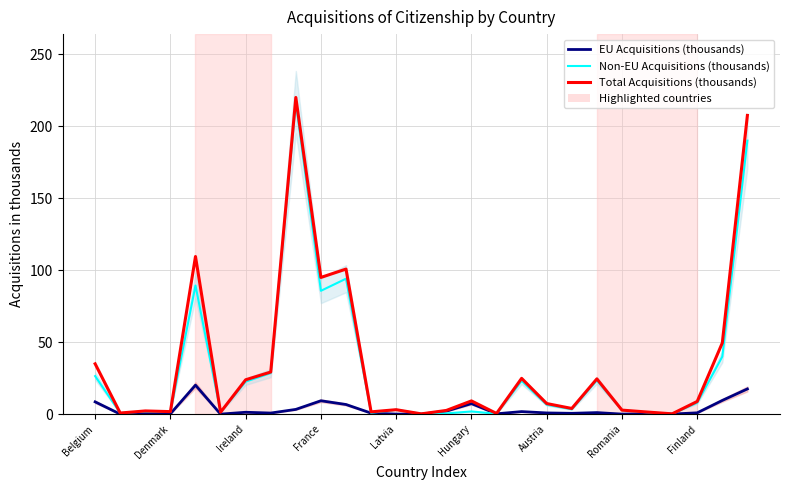

Is the value of EU Acquisitions (thousands) at 22 greater than the value of Total Acquisitions (thousands) at Austria?

No